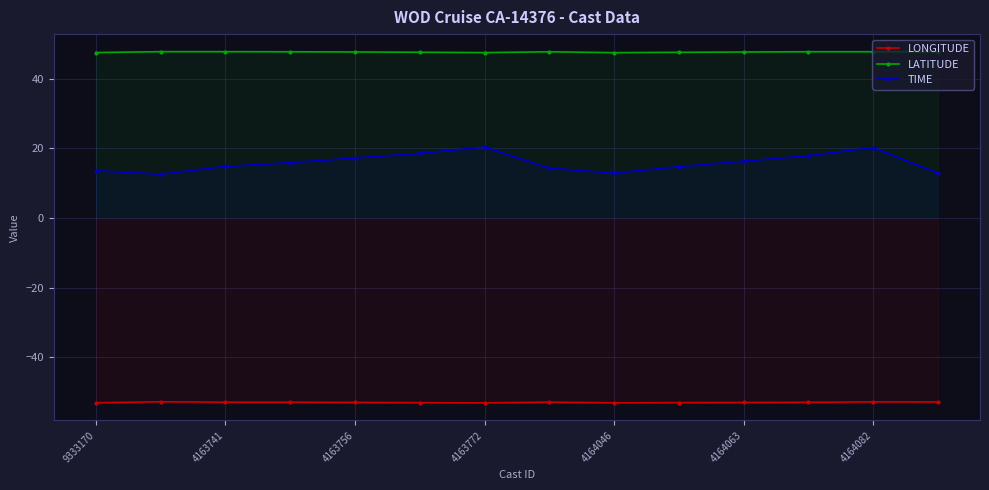

What is the spread (max minus min) of values at 4164046?

100.7